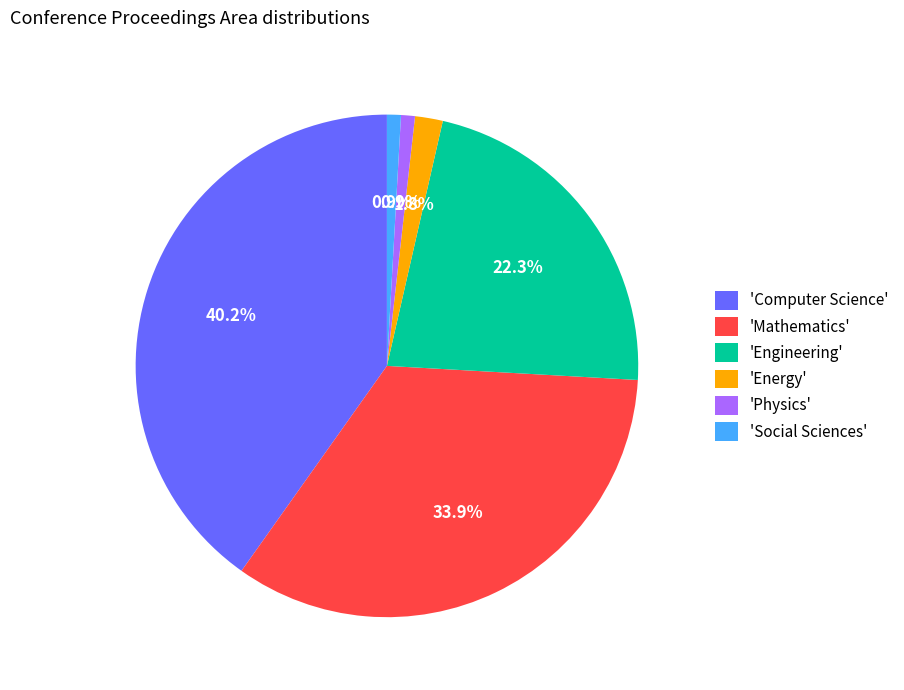

Is there a majority slice in this chart?

No